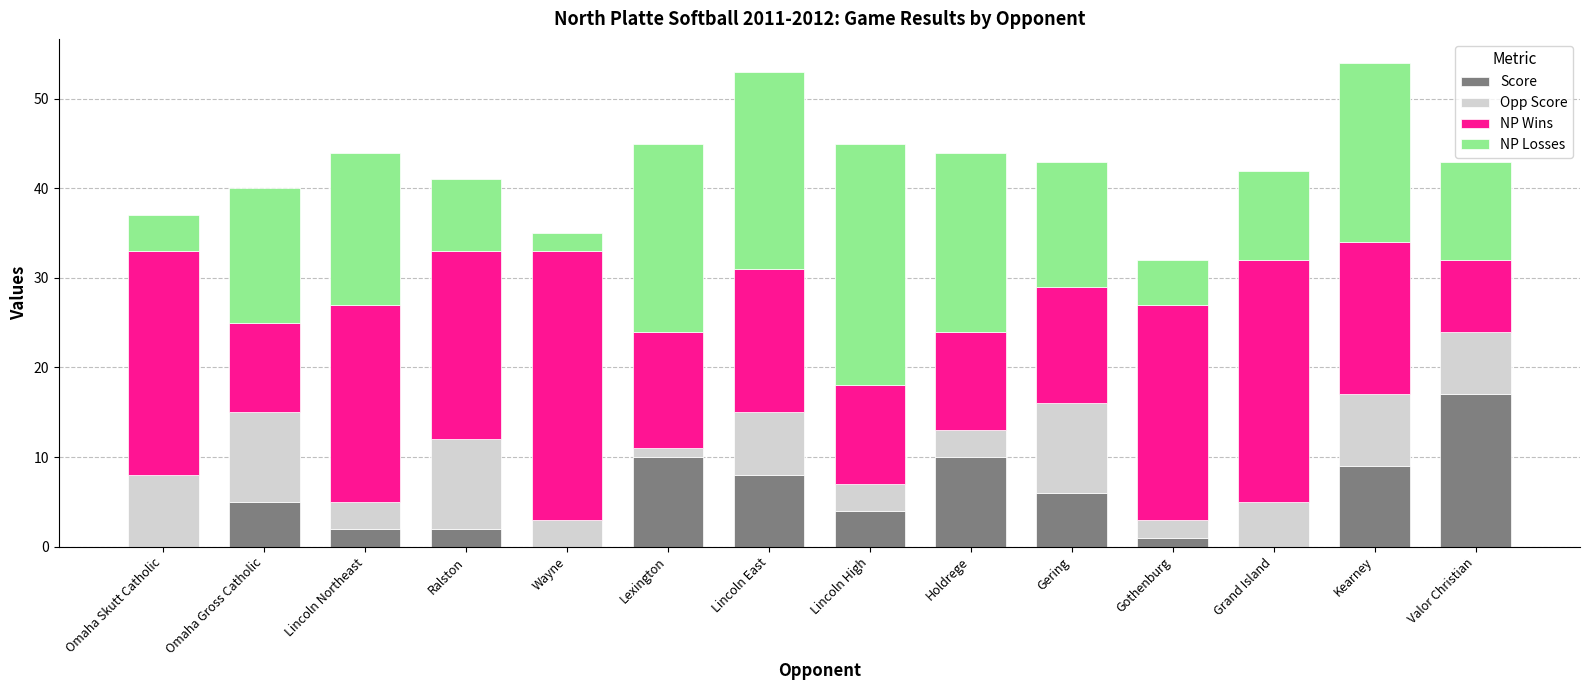

At which label does Score reach its peak?

Valor Christian